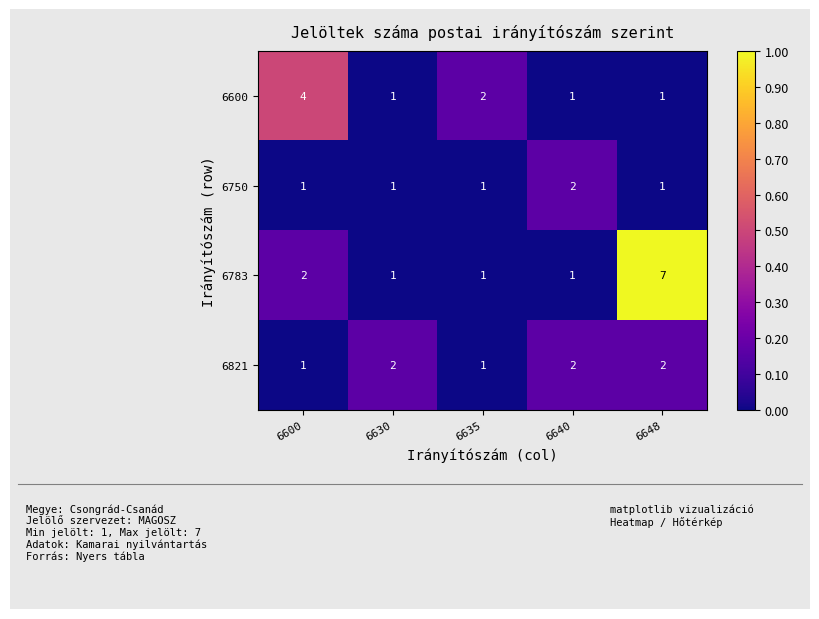

Between 6630 and 6640, which series saw the biggest shift?

6750